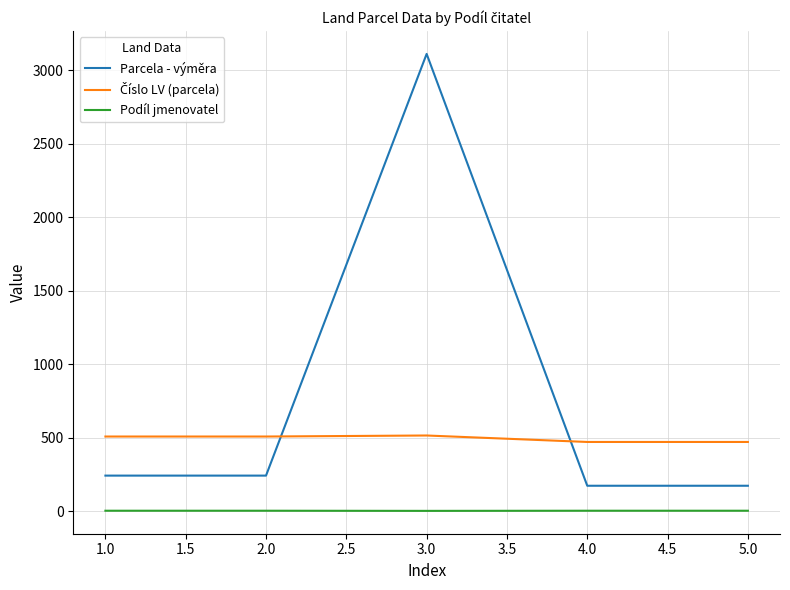

Which series has the largest total across all categories?

Parcela - výměra